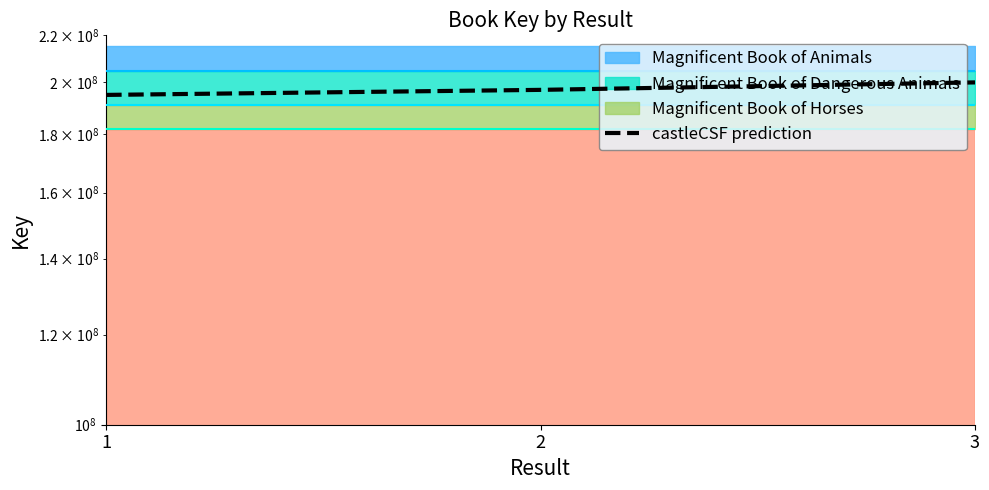

What is the minimum value shown in the chart?

195000000